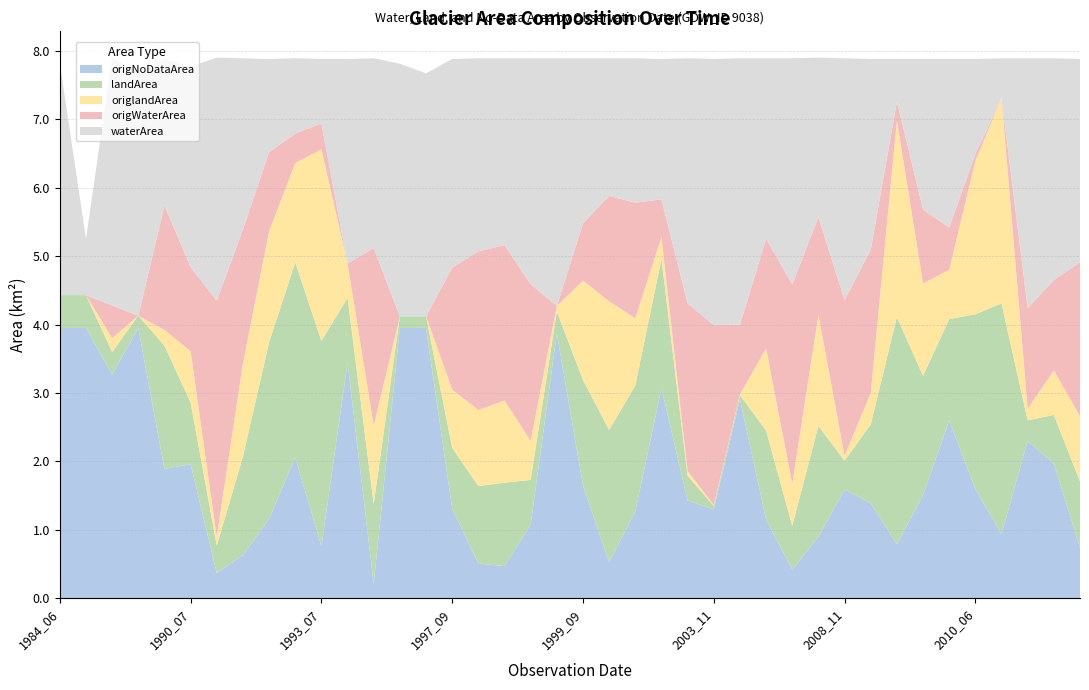

Reading right to left, transcribe all the data shown in this chart.

waterArea: 2011_04=3.0	2011_03=3.2	2011_02=3.6	2010_08=0.6	2010_06=1.4	2010_02=2.5	2009_09=2.2	2009_07=0.6	2009_03=2.8	2008_11=3.5	2008_06=2.3	2008_04=3.3	2007_09=2.6	2005_02=3.9	2003_11=3.9	2001_02=3.6	2000_10=2.0	2000_02=2.1	1999_10=2.0	1999_09=2.4	1999_03=3.6	1998_03=3.3	1998_02=2.7	1997_10=2.8	1997_09=3.0	1995_07=3.5	1995_05=3.7	1993_10=2.8	1993_09=3.0	1993_07=0.9	1992_11=1.1	1992_04=1.4	1991_11=2.5	1991_03=3.5	1990_07=2.9	1988_03=2.1	1986_07=3.5	1985_02=3.6	1984_12=0.8	1984_06=3.4
landArea: 2011_04=1.0	2011_03=0.7	2011_02=0.3	2010_08=3.4	2010_06=2.5	2010_02=1.5	2009_09=1.7	2009_07=3.3	2009_03=1.1	2008_11=0.4	2008_06=1.6	2008_04=0.6	2007_09=1.3	2005_02=0.1	2003_11=0.1	2001_02=0.4	2000_10=1.9	2000_02=1.8	1999_10=1.9	1999_09=1.5	1999_03=0.3	1998_03=0.7	1998_02=1.2	1997_10=1.1	1997_09=0.9	1995_07=0.2	1995_05=0.2	1993_10=1.2	1993_09=0.9	1993_07=3.0	1992_11=2.9	1992_04=2.6	1991_11=1.4	1991_03=0.4	1990_07=0.9	1988_03=1.8	1986_07=0.2	1985_02=0.3	1984_12=0.5	1984_06=0.5
origWaterArea: 2011_04=2.2	2011_03=1.3	2011_02=1.5	2010_08=0.0	2010_06=0.1	2010_02=0.6	2009_09=1.1	2009_07=0.3	2009_03=2.1	2008_11=2.3	2008_06=1.4	2008_04=2.9	2007_09=1.6	2005_02=1.0	2003_11=2.6	2001_02=2.5	2000_10=0.6	2000_02=1.7	1999_10=1.5	1999_09=0.8	1999_03=0.0	1998_03=2.3	1998_02=2.3	1997_10=2.3	1997_09=1.8	1995_07=0.0	1995_05=0.0	1993_10=2.6	1993_09=0.0	1993_07=0.4	1992_11=0.4	1992_04=1.2	1991_11=2.0	1991_03=3.5	1990_07=1.2	1988_03=1.8	1986_07=0.0	1985_02=0.5	1984_12=0.0	1984_06=0.0
origlandArea: 2011_04=0.9	2011_03=0.7	2011_02=0.2	2010_08=3.0	2010_06=2.2	2010_02=0.7	2009_09=1.4	2009_07=2.9	2009_03=0.5	2008_11=0.1	2008_06=1.6	2008_04=0.6	2007_09=1.2	2005_02=0.0	2003_11=0.0	2001_02=0.1	2000_10=0.3	2000_02=1.0	1999_10=1.9	1999_09=1.4	1999_03=0.1	1998_03=0.6	1998_02=1.2	1997_10=1.1	1997_09=0.8	1995_07=0.0	1995_05=0.0	1993_10=1.1	1993_09=0.5	1993_07=2.8	1992_11=1.4	1992_04=1.6	1991_11=1.4	1991_03=0.1	1990_07=0.8	1988_03=0.2	1986_07=0.0	1985_02=0.2	1984_12=0.0	1984_06=0.0
origNoDataArea: 2011_04=0.7	2011_03=2.0	2011_02=2.3	2010_08=0.9	2010_06=1.6	2010_02=2.6	2009_09=1.5	2009_07=0.8	2009_03=1.4	2008_11=1.6	2008_06=0.9	2008_04=0.4	2007_09=1.1	2005_02=2.9	2003_11=1.3	2001_02=1.4	2000_10=3.1	2000_02=1.3	1999_10=0.5	1999_09=1.6	1999_03=3.9	1998_03=1.1	1998_02=0.5	1997_10=0.5	1997_09=1.3	1995_07=4.0	1995_05=4.0	1993_10=0.2	1993_09=3.4	1993_07=0.8	1992_11=2.1	1992_04=1.2	1991_11=0.6	1991_03=0.4	1990_07=2.0	1988_03=1.9	1986_07=4.0	1985_02=3.3	1984_12=4.0	1984_06=4.0